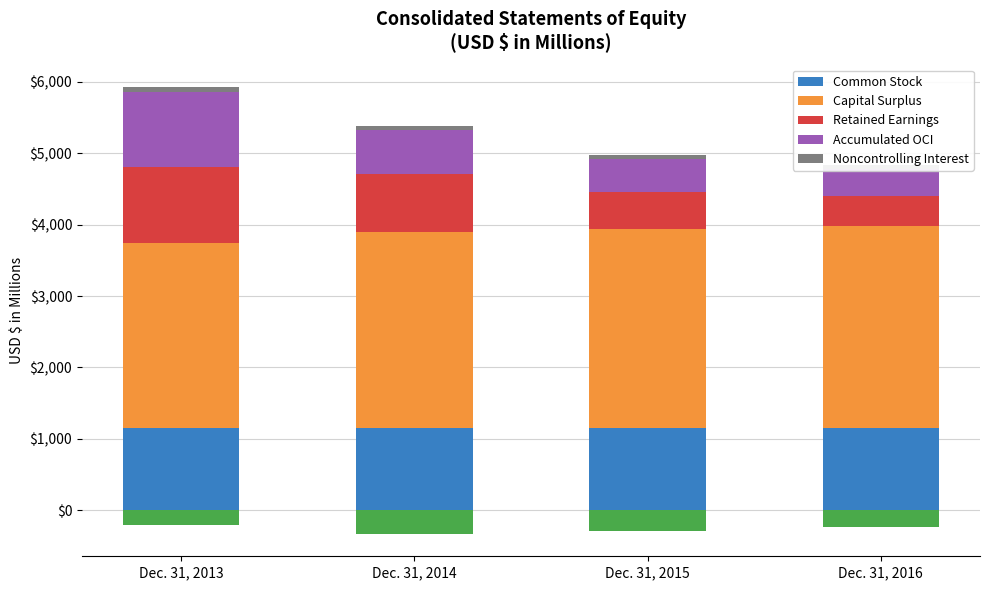

What is the difference between the maximum and minimum values in the Common Stock series?

1